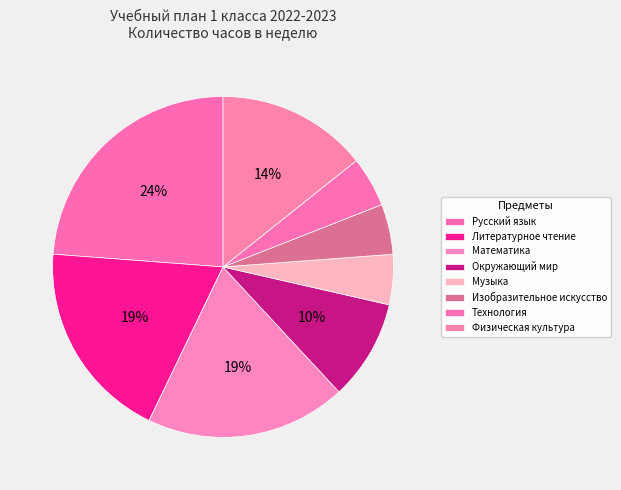

Which slice is the smallest?

Музыка